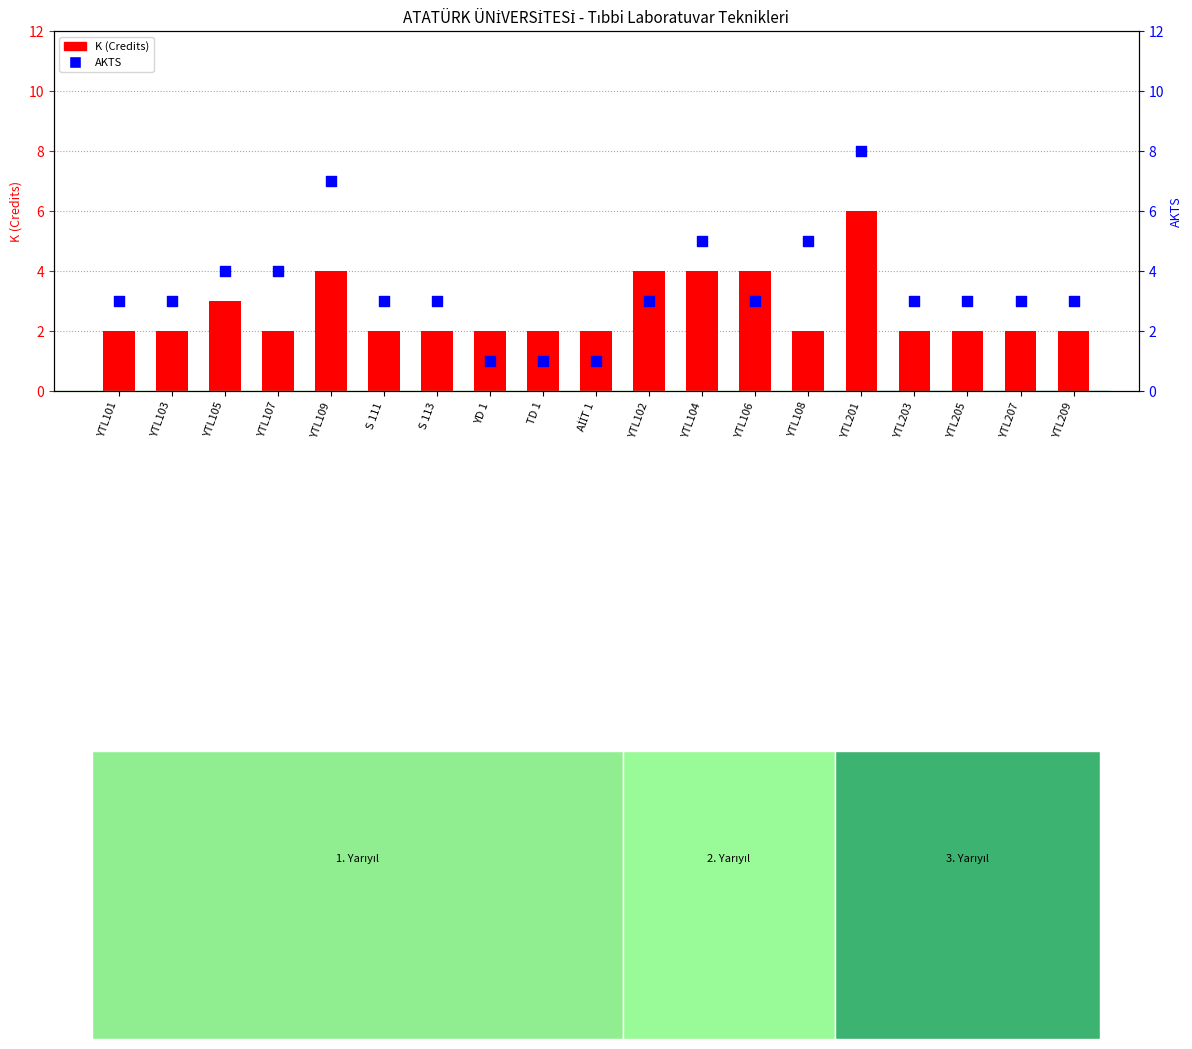

Which series has the largest total across all categories?

AKTS